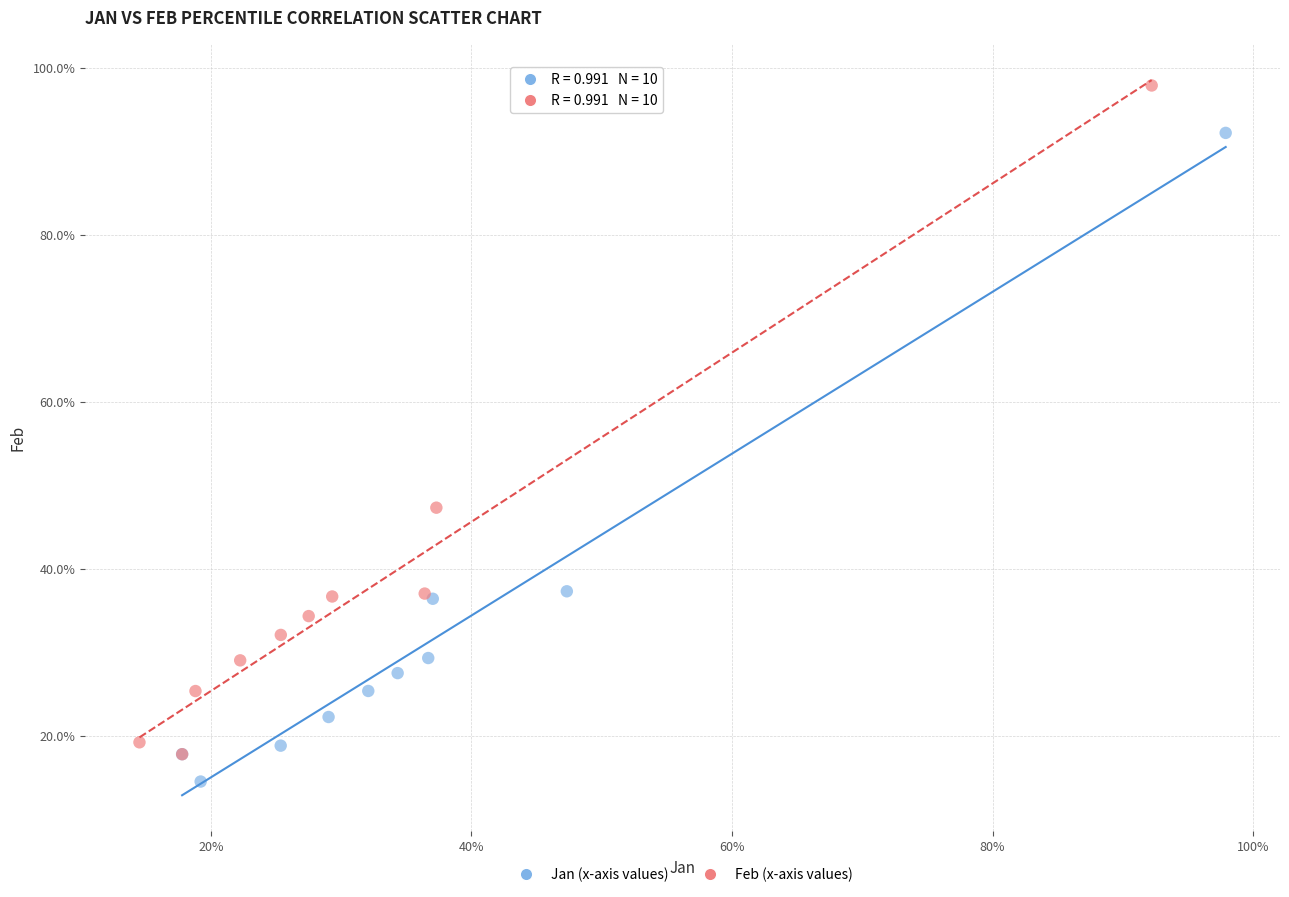

Which series contains the highest Y value?

Feb (x-axis values)